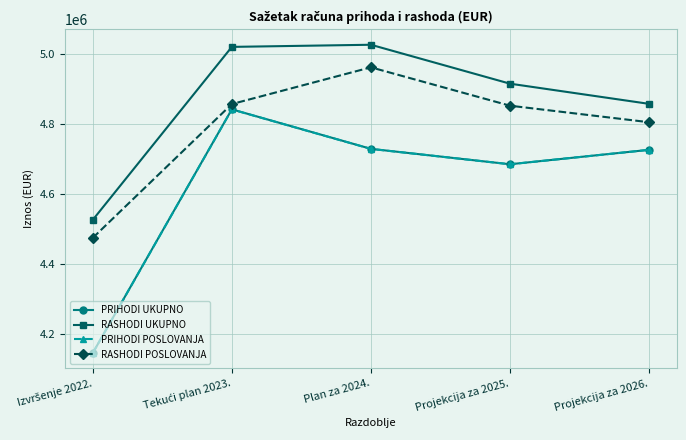

True or false: PRIHODI UKUPNO has more than 2 interior local peaks.

False